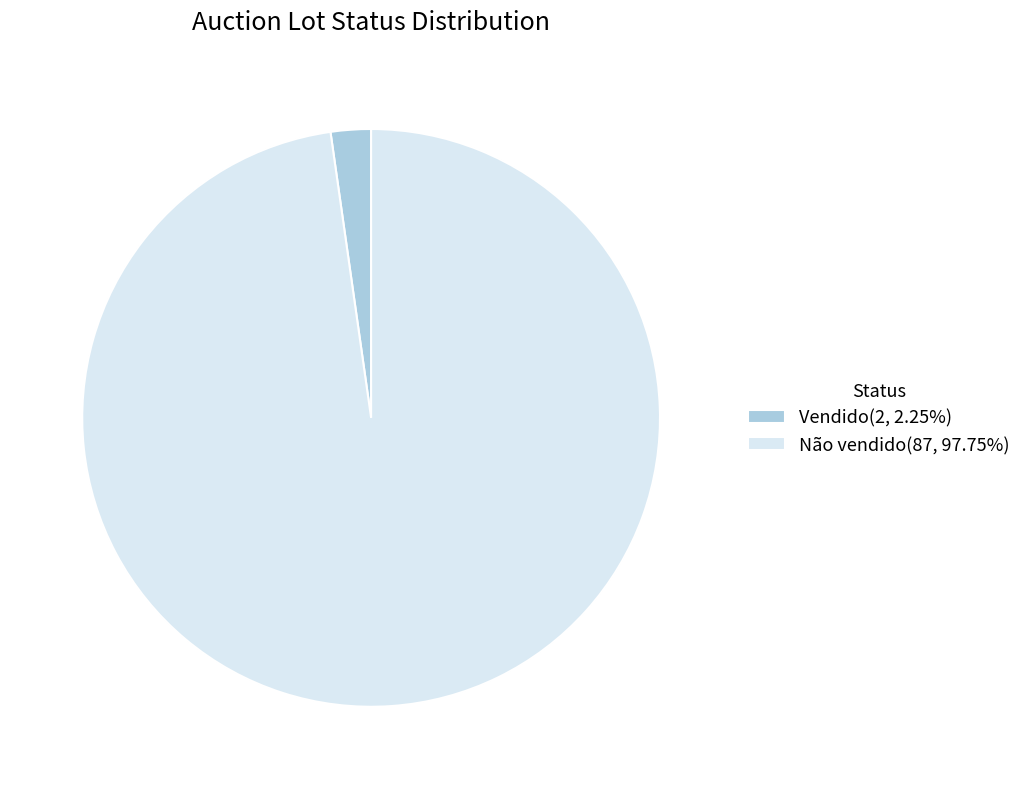

Combined, do Não vendido(87, 97.75%) and Vendido(2, 2.25%) account for over 50%?

Yes